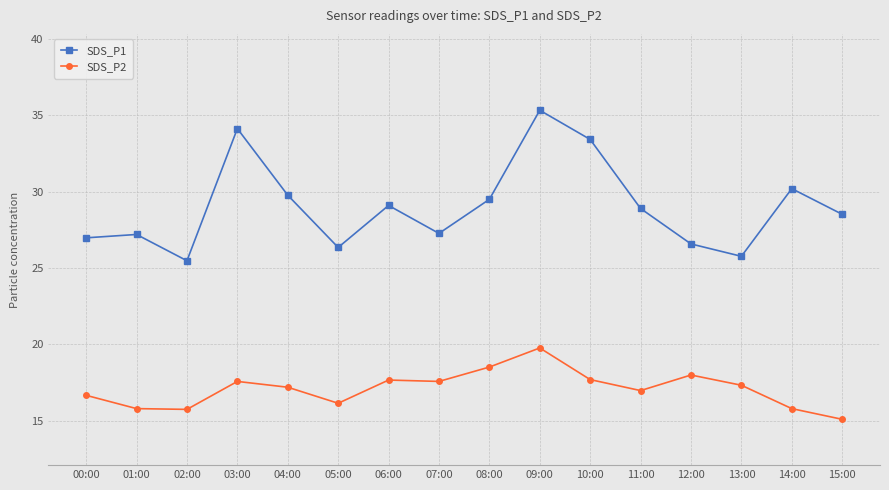

What is the spread (max minus min) of values at 05:00?

10.2